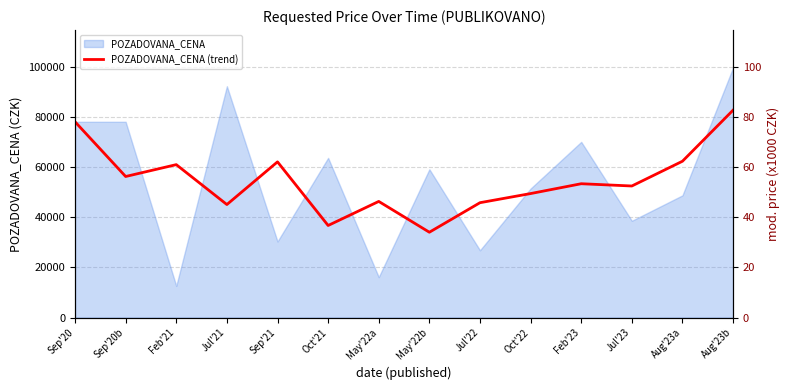

What is the difference between the maximum and minimum values?

48644